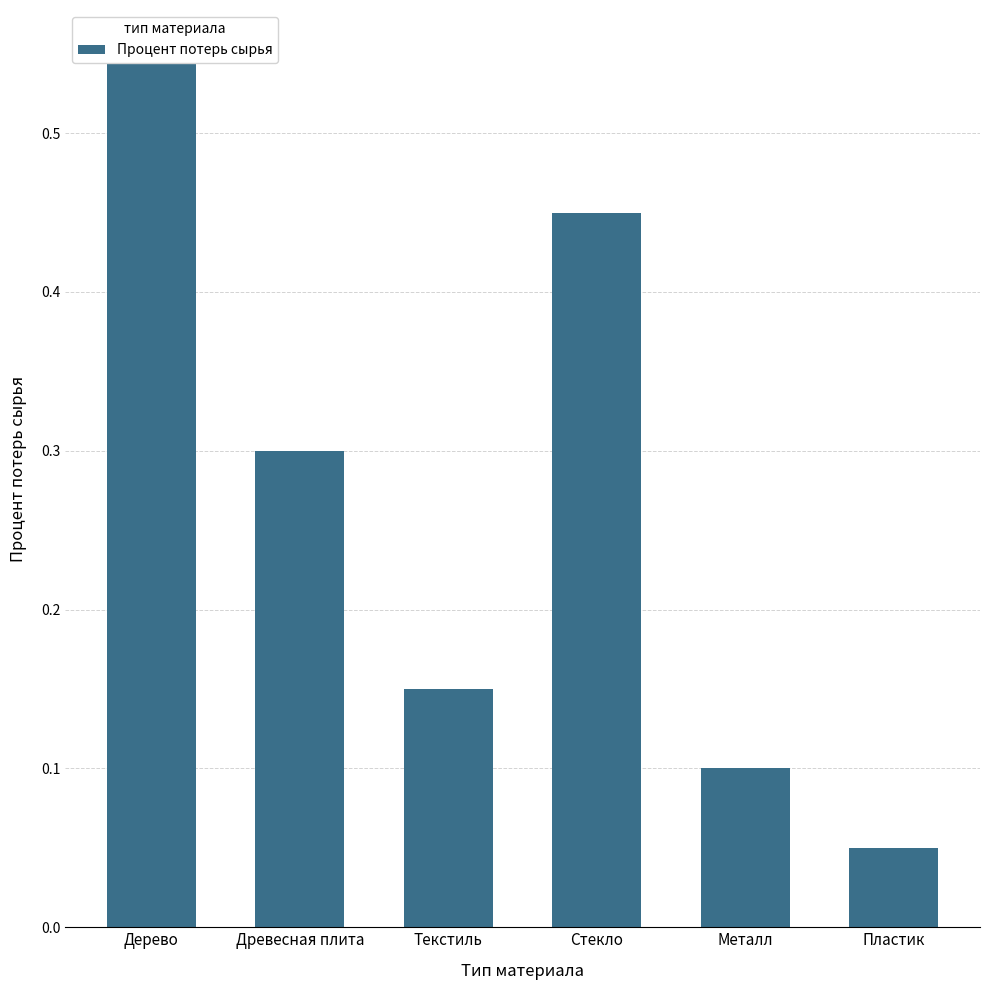

The value at Пластик is 0.0. True or false?

False